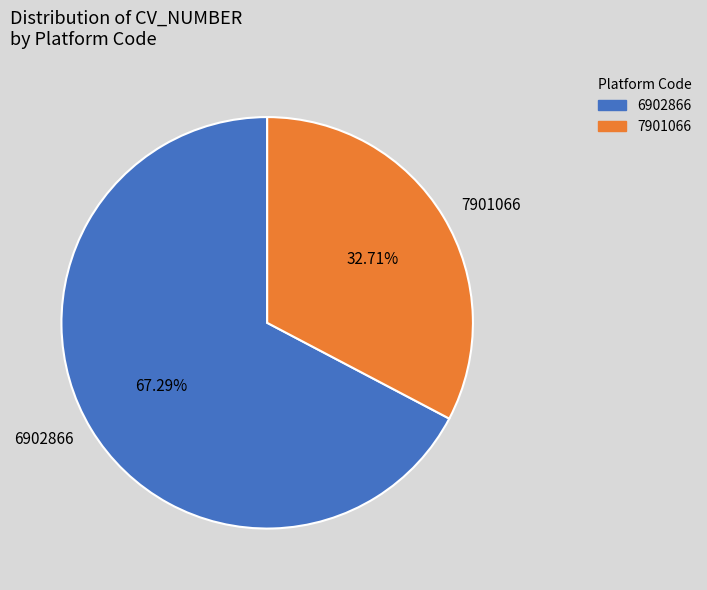

What percentage is the 7901066 slice, to the nearest percent?

33%